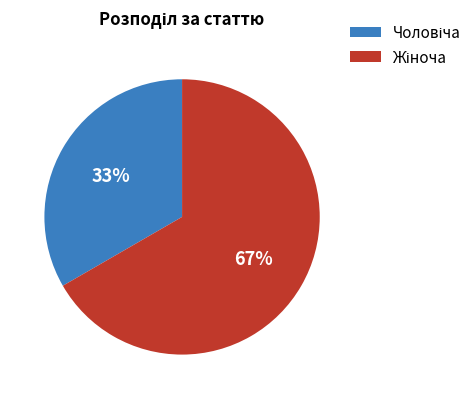

Is there a majority slice in this chart?

Yes